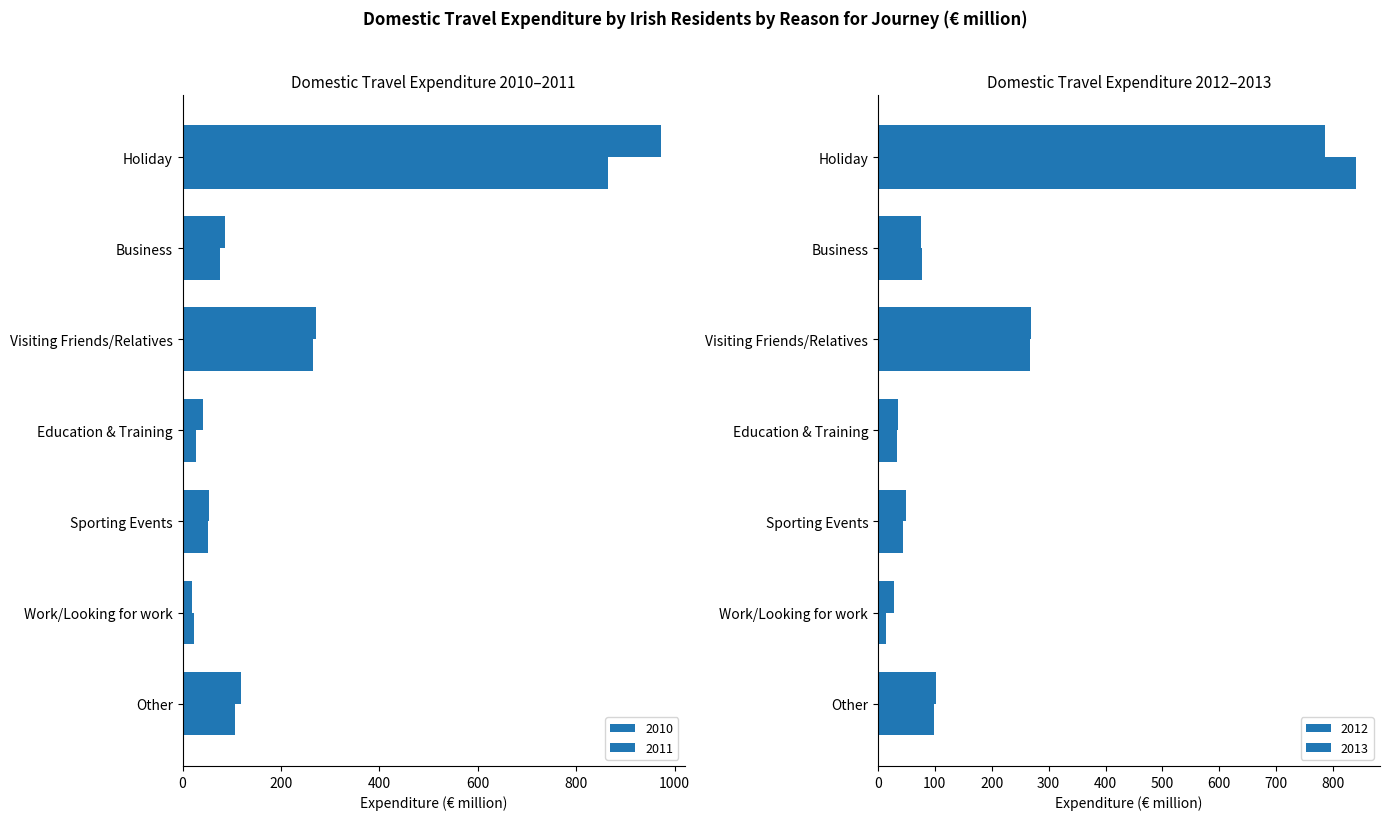

How many data points does each series have?

7